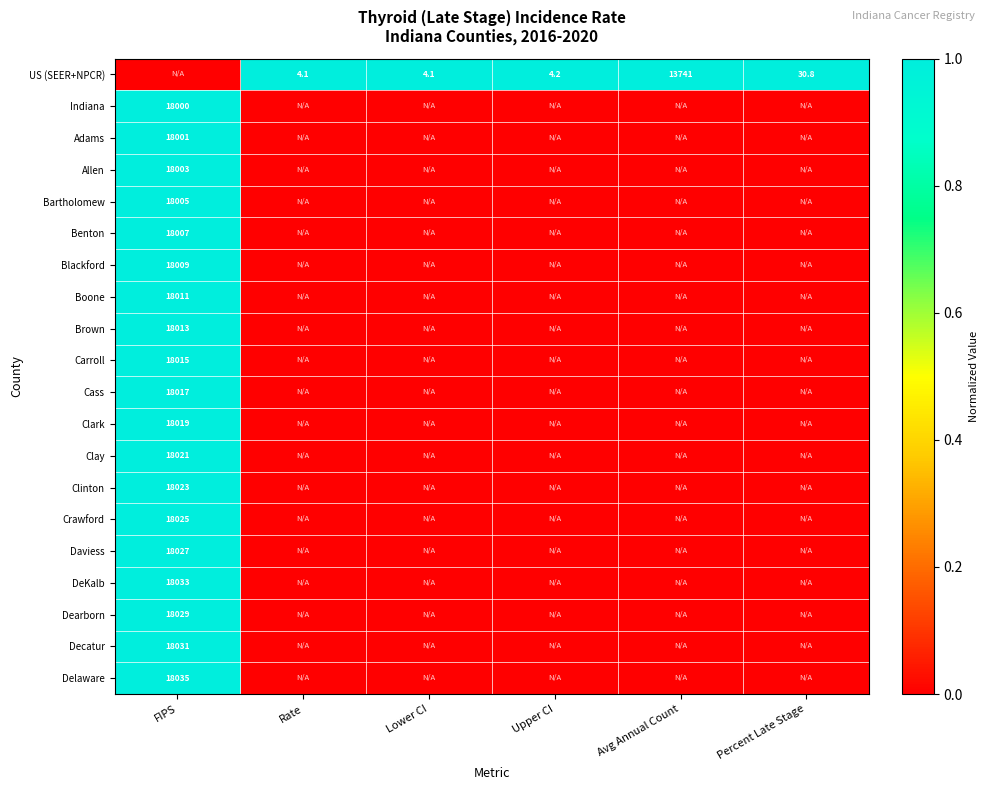

The Clinton series shows 9559.2 at FIPS. True or false?

False